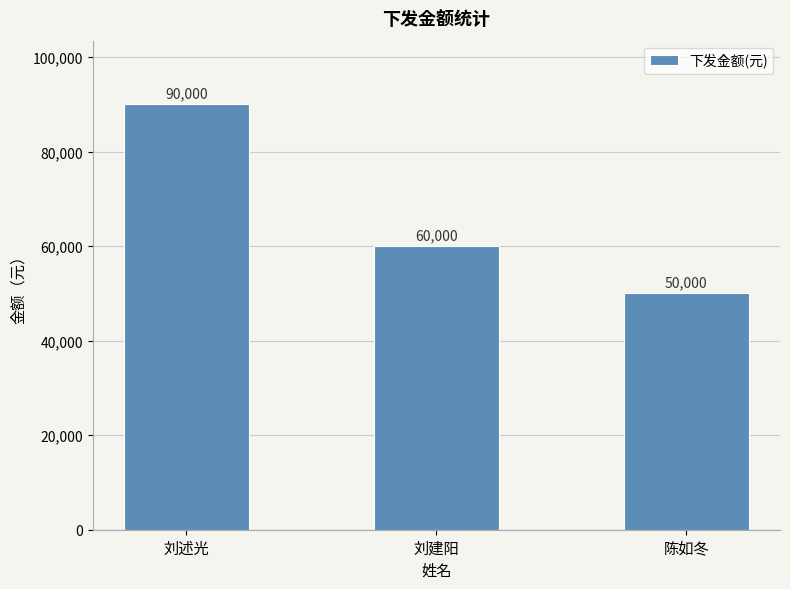

What is the label of the 1st bar from the right?

陈如冬